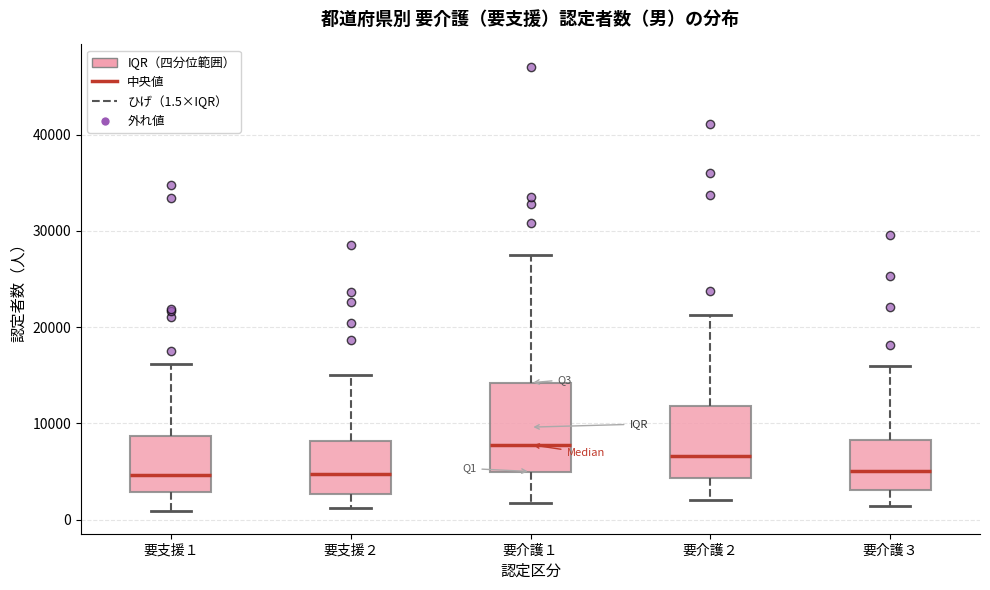

Comparing the boxes themselves (not the whiskers), which one is the tallest?

要介護１